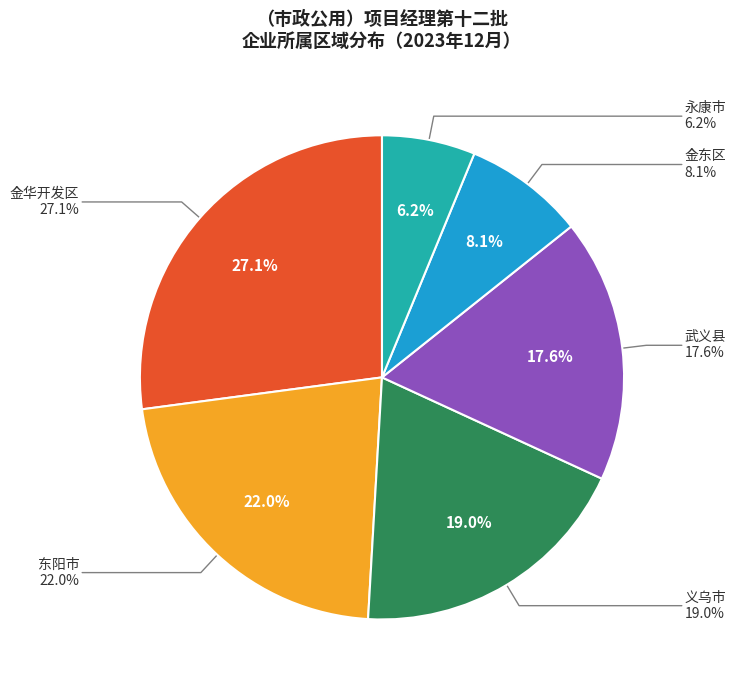

Does any single category account for the majority?

No